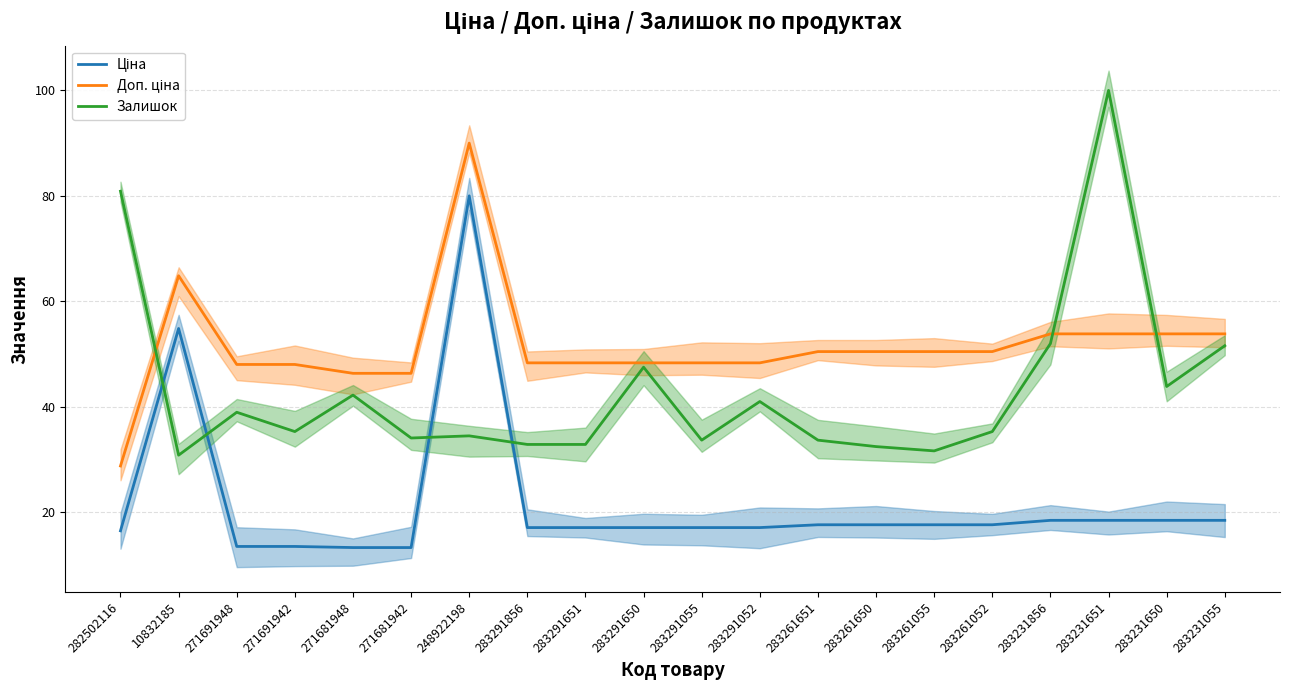

At 271691942, list the series in order from smallest to largest.

Ціна, Залишок, Доп. ціна